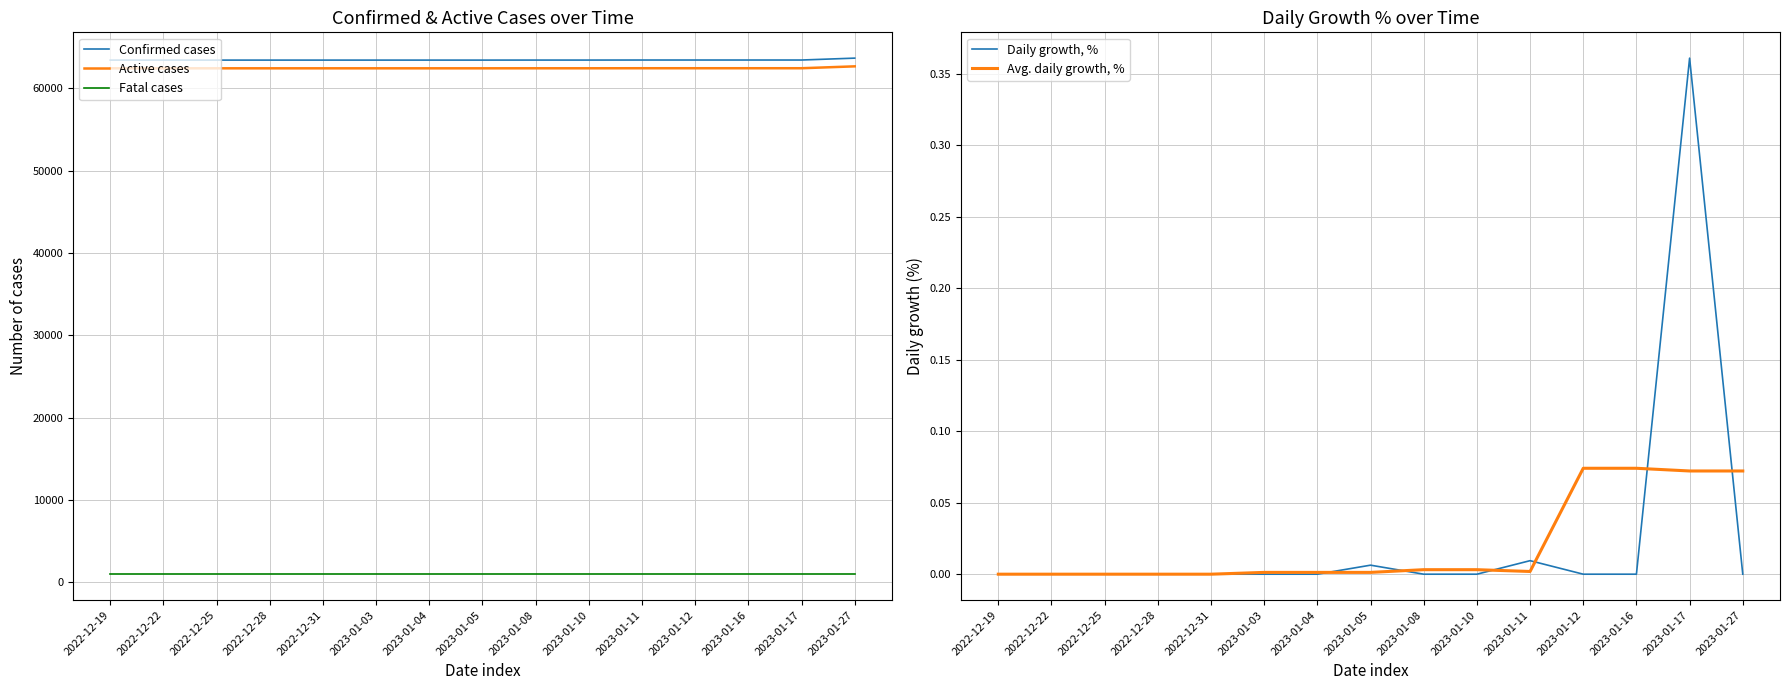

At which category does the chart reach its minimum across all series?

2022-12-19